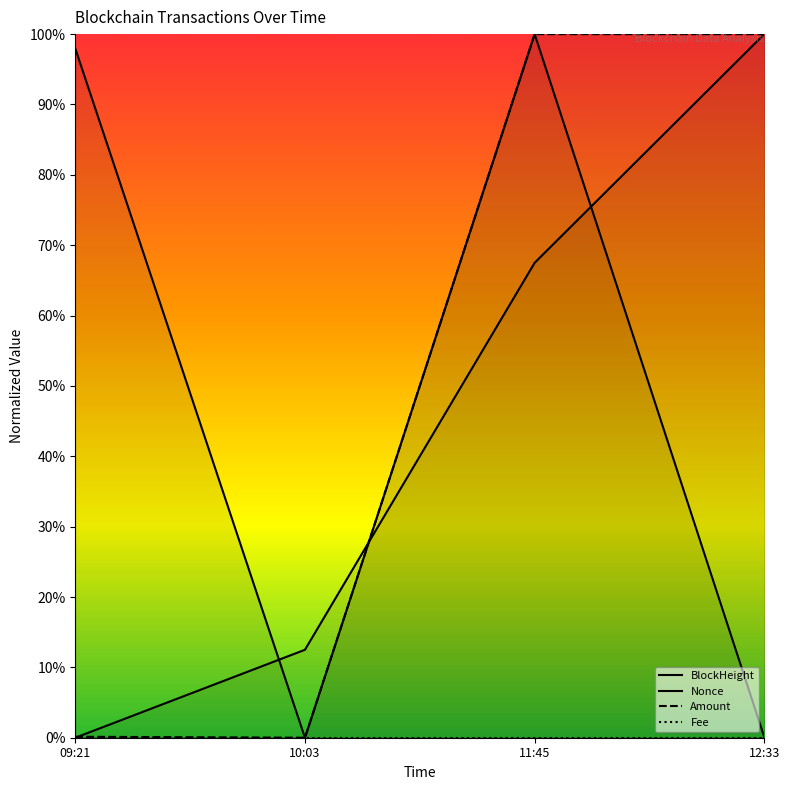

Which series has the widest spread of values?

BlockHeight